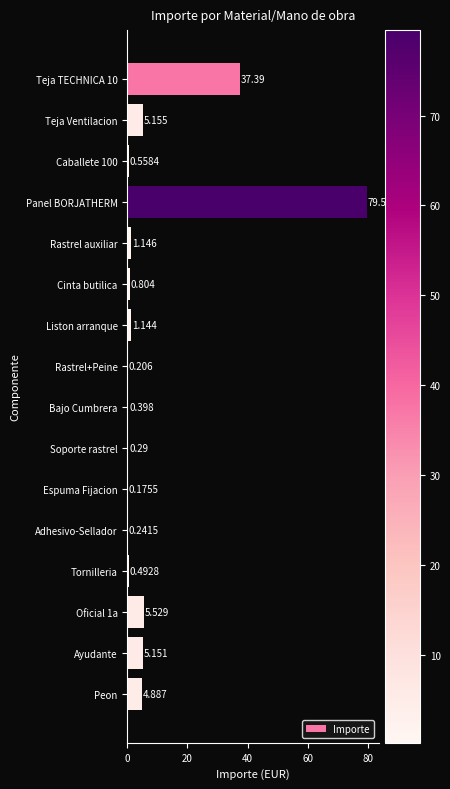

Count the number of values greater than 1.

8